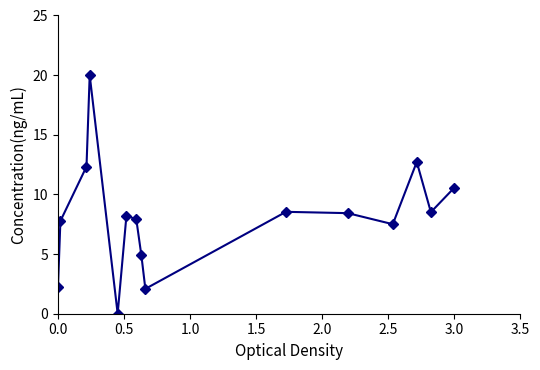

How many lines are shown in the chart?

1